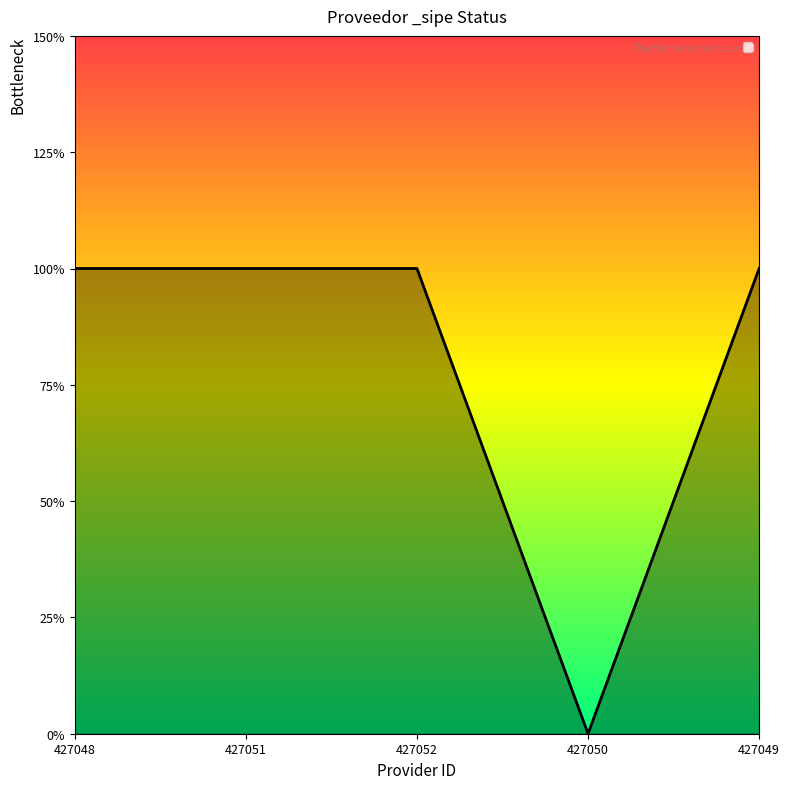

Is this an area chart (filled region under the line)?

Yes